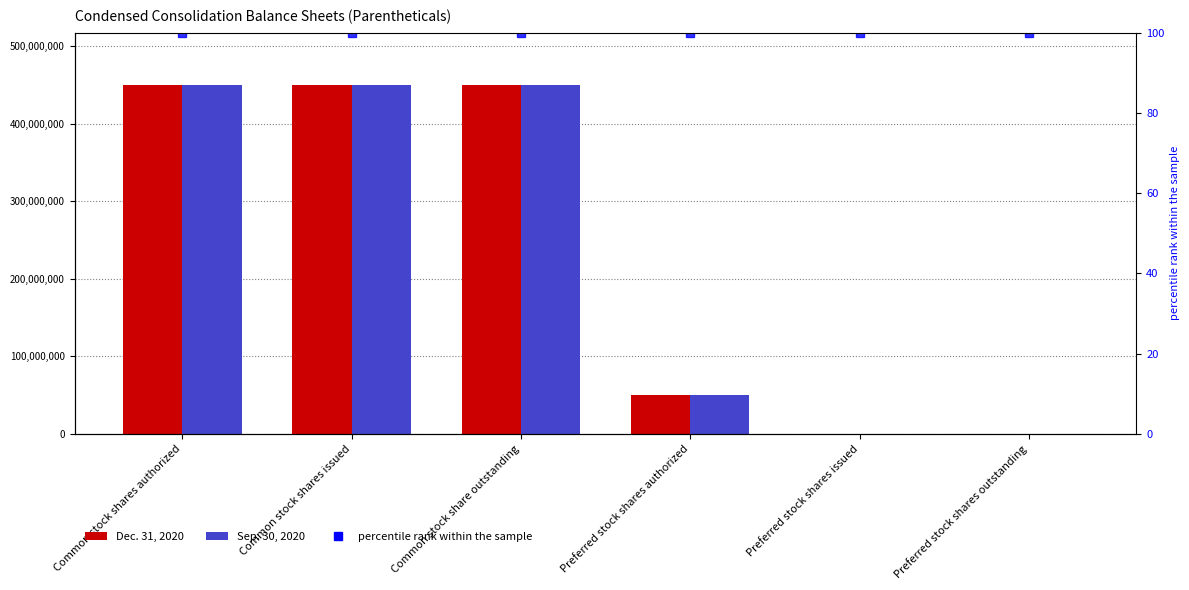

What are all the series names shown in the legend?

Dec. 31, 2020, Sep. 30, 2020, percentile rank within the sample